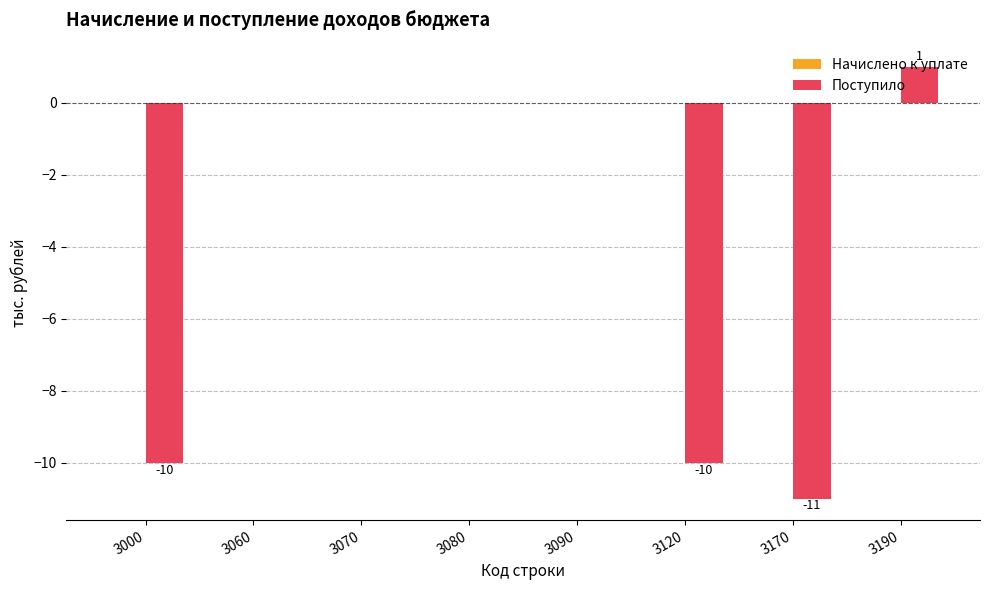

At which category does the chart reach its peak across all series?

3190